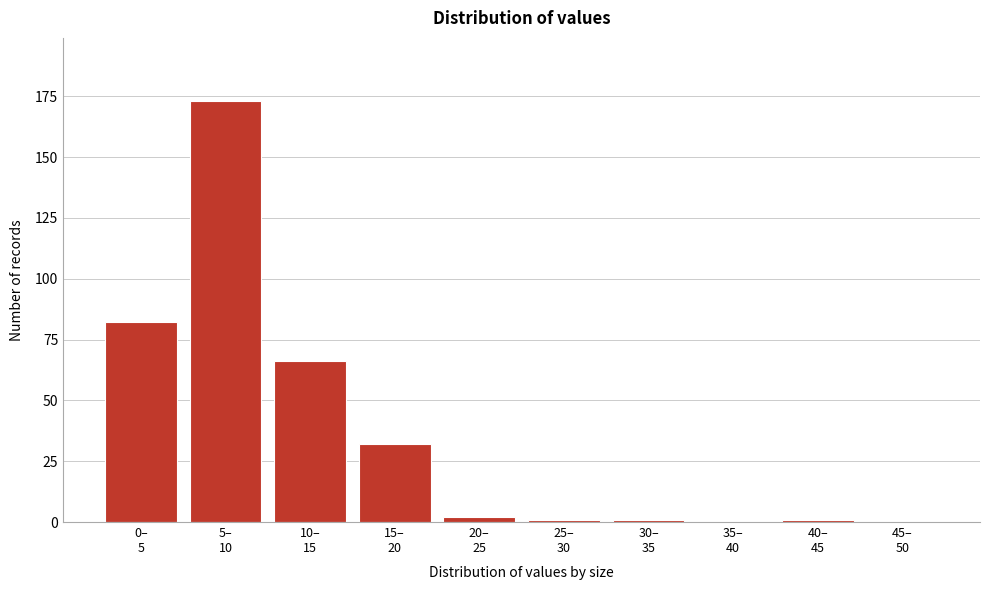

What is the greatest value displayed?

173